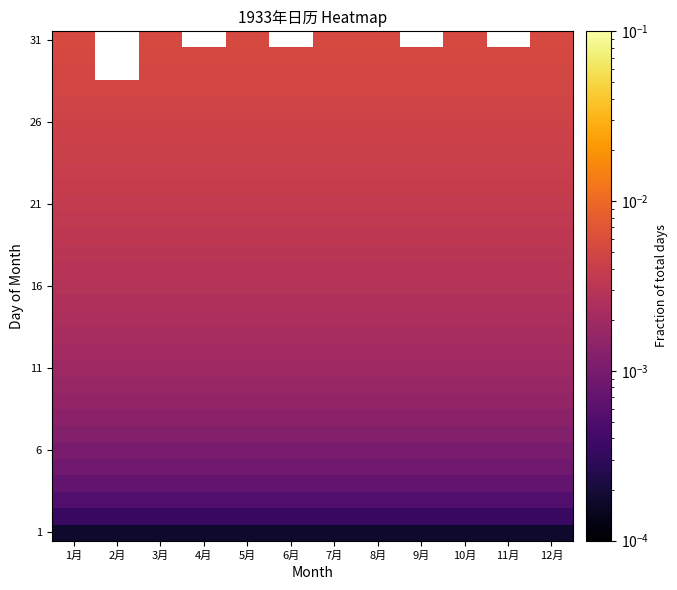

At which category does the chart reach its peak across all series?

1月